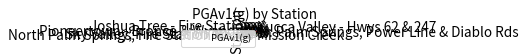

Combined, do Yucca Valley - Hwys 62 & 247 and Mission Creek account for over 50%?

No